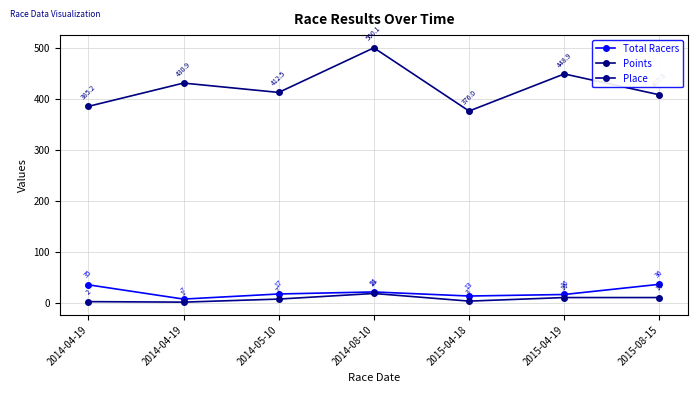

Reading right to left, extract all data points from this chart.

Total Racers: 36.0	16.0	13.0	21.0	17.0	7.0	35.0
Points: 407.9	448.9	376.0	500.1	412.5	430.9	385.2
Place: 10.0	10.0	3.0	18.0	7.0	1.0	2.0